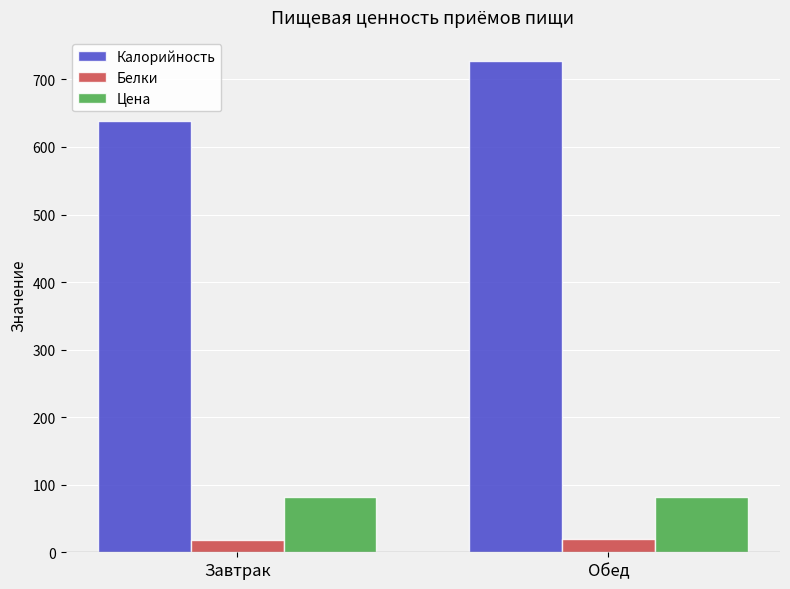

List the series in order of their peak value, highest first.

Калорийность, Цена, Белки